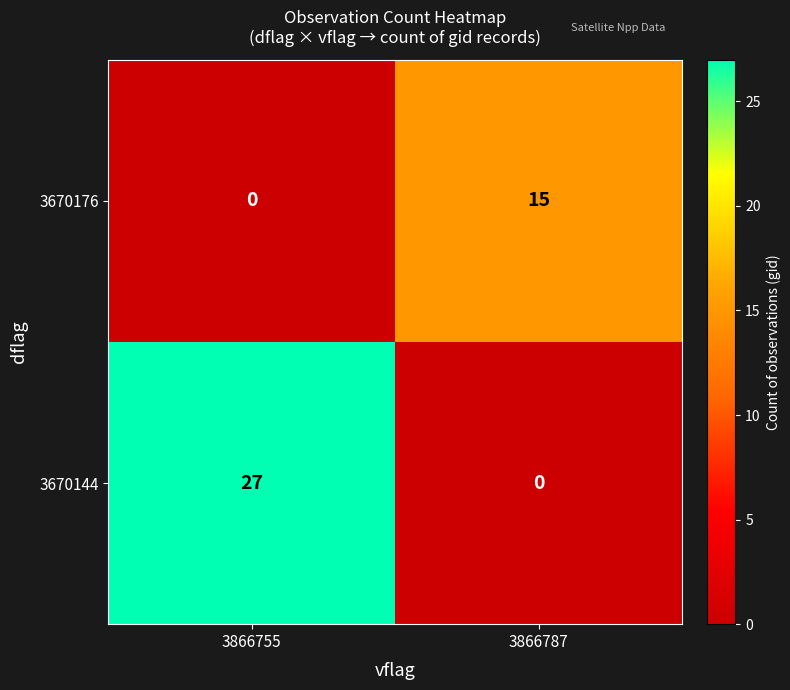

What is the sum of all 3670176 values?

15